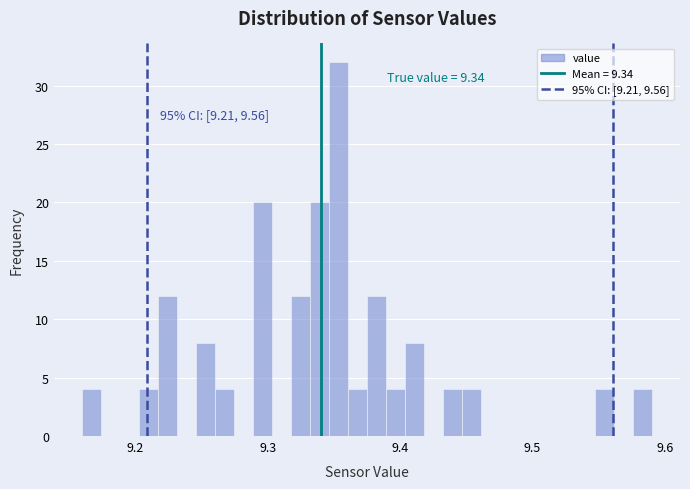

Around what value on the x-axis is the tallest bar? Give the approximate position of its centre, as read against the axis.

9.35